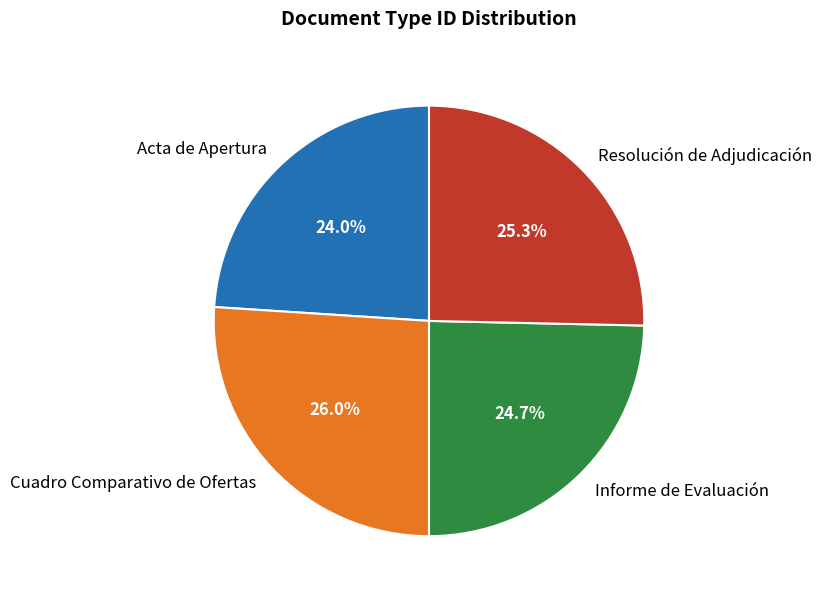

To the nearest percent, what is the difference between the Cuadro Comparativo de Ofertas and Informe de Evaluación slice percentages?

1%